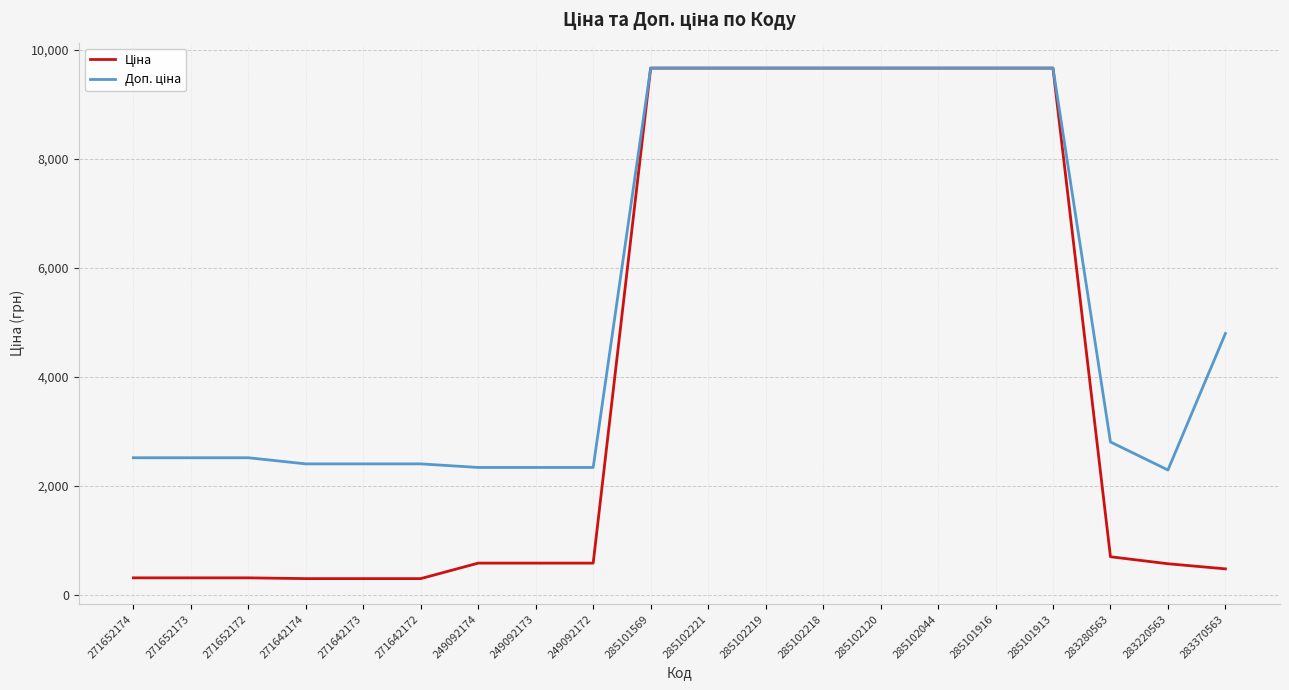

What is the spread (max minus min) of values at 271652173?

2202.8